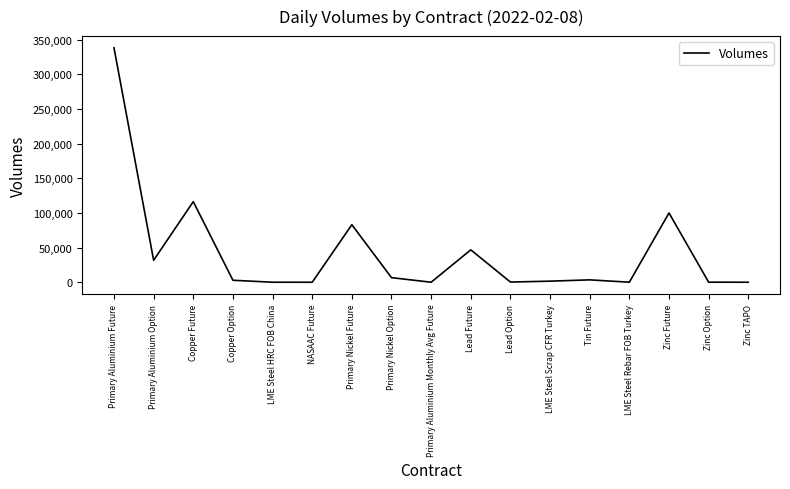

Which label corresponds to the largest value in the chart?

Primary Aluminium Future